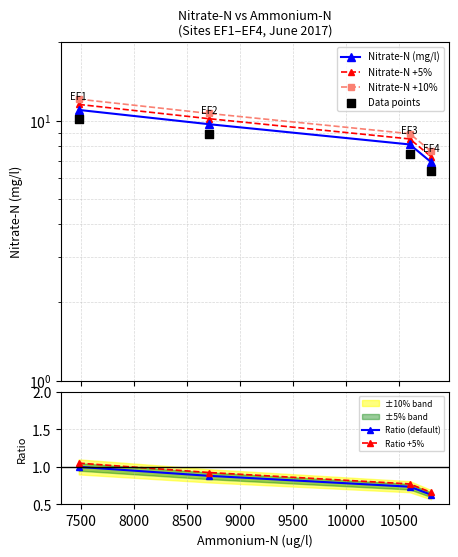

Which series has the largest total across all categories?

Nitrate-N +10%